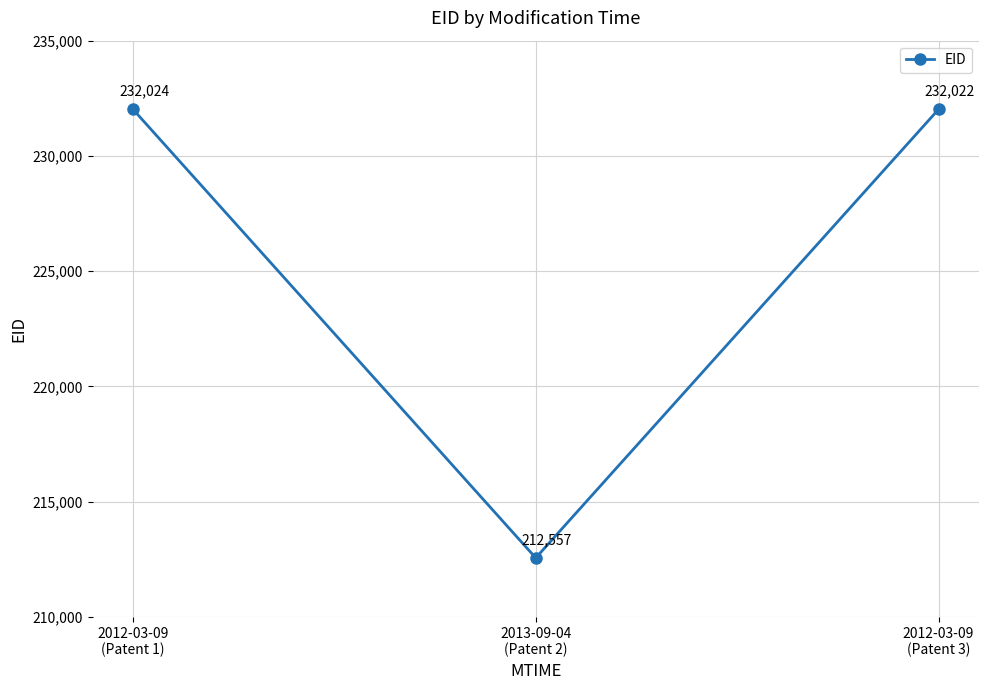

At which label does the data first exceed 232022?

2012-03-09
(Patent 1)